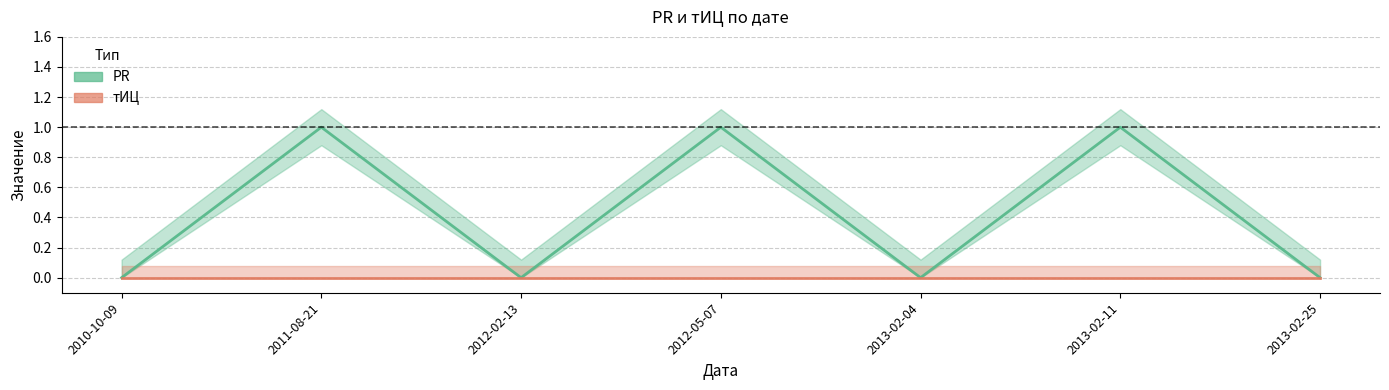

Which label corresponds to the largest value in the chart?

2011-08-21